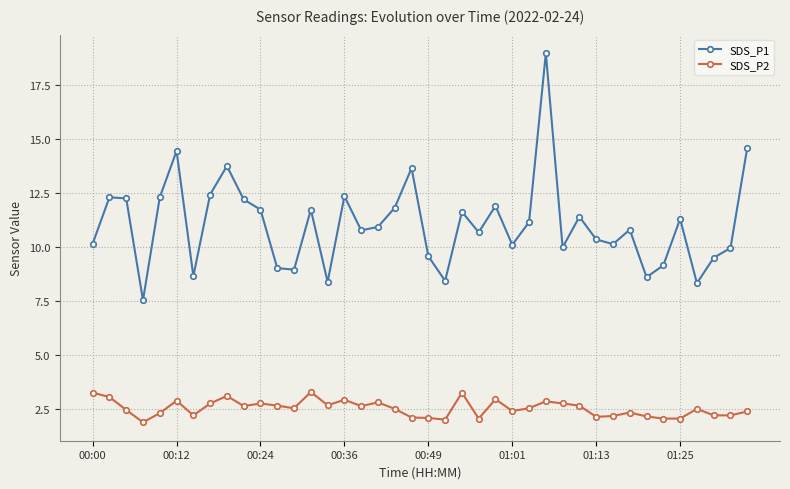

What is the maximum value shown in the chart?

19.0